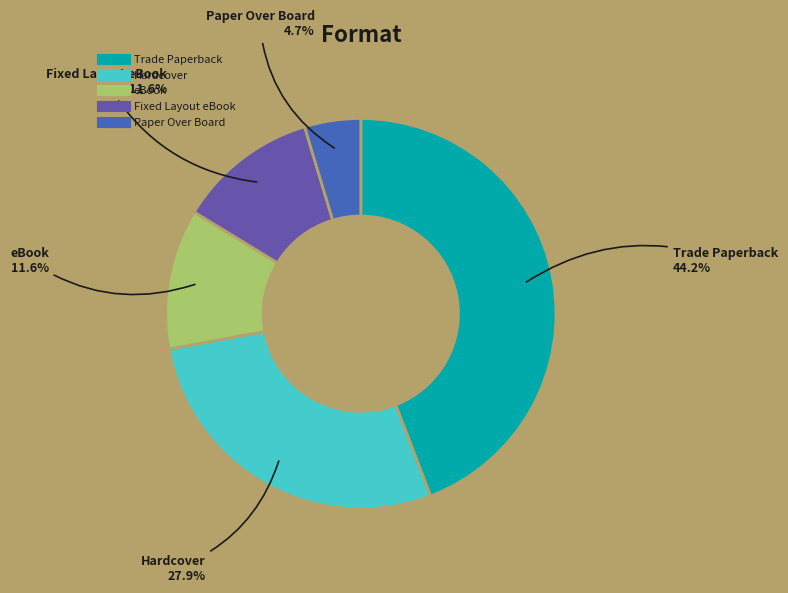

To the nearest percent, what is the difference between the eBook and Paper Over Board slice percentages?

7%